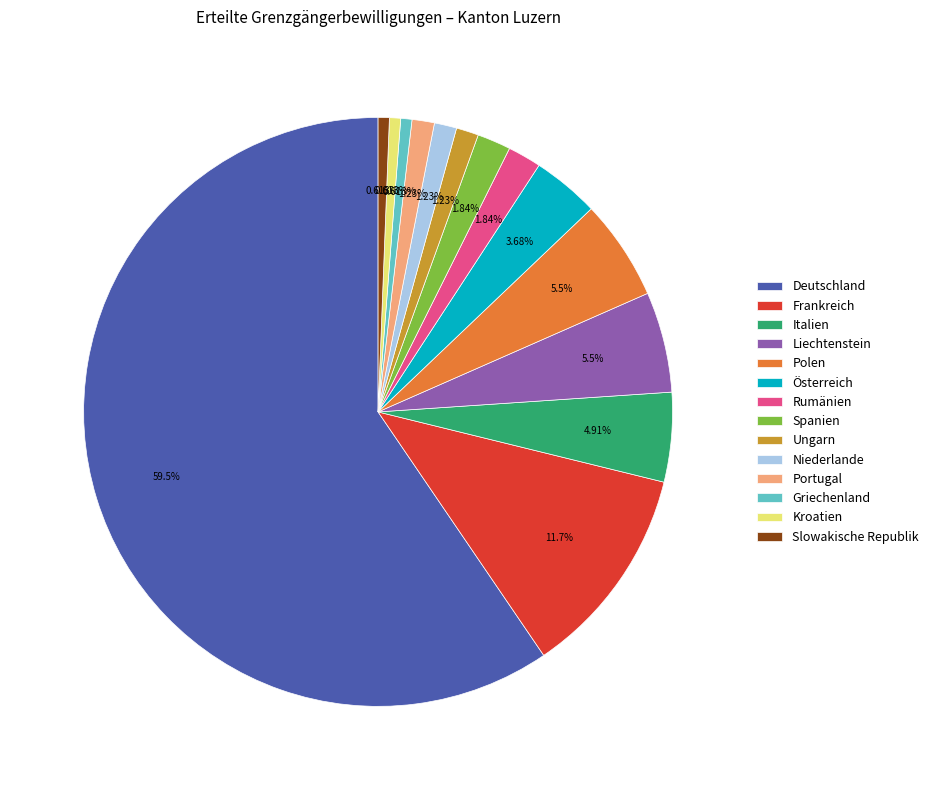

Is Frankreich the majority of the pie?

No